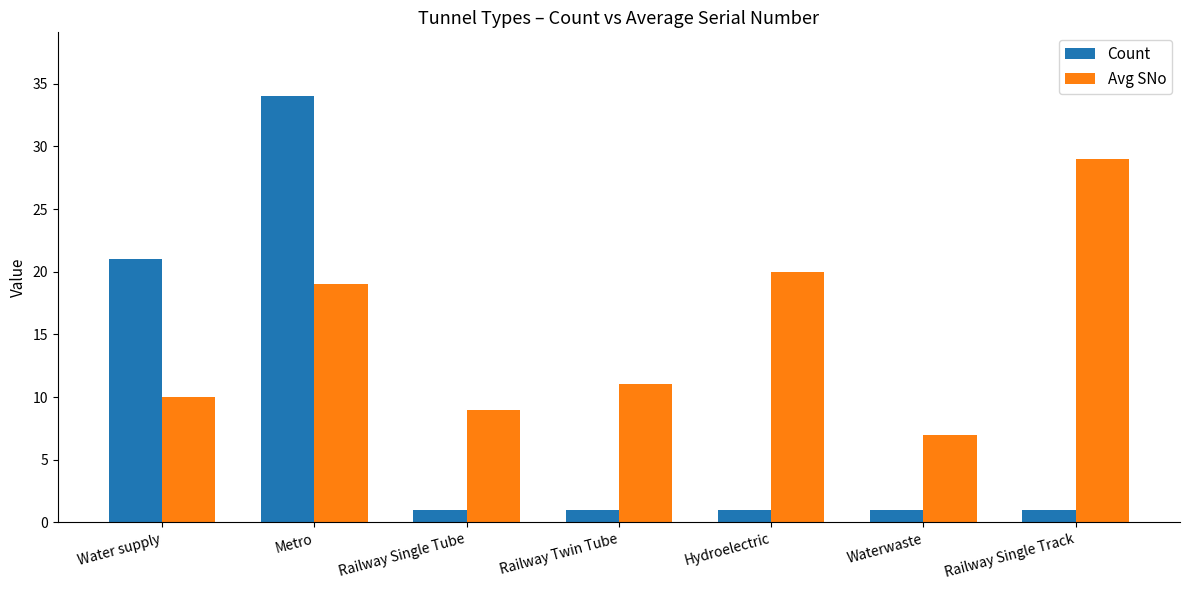

What is the sum of the Count values at Water supply and Railway Single Track?

22